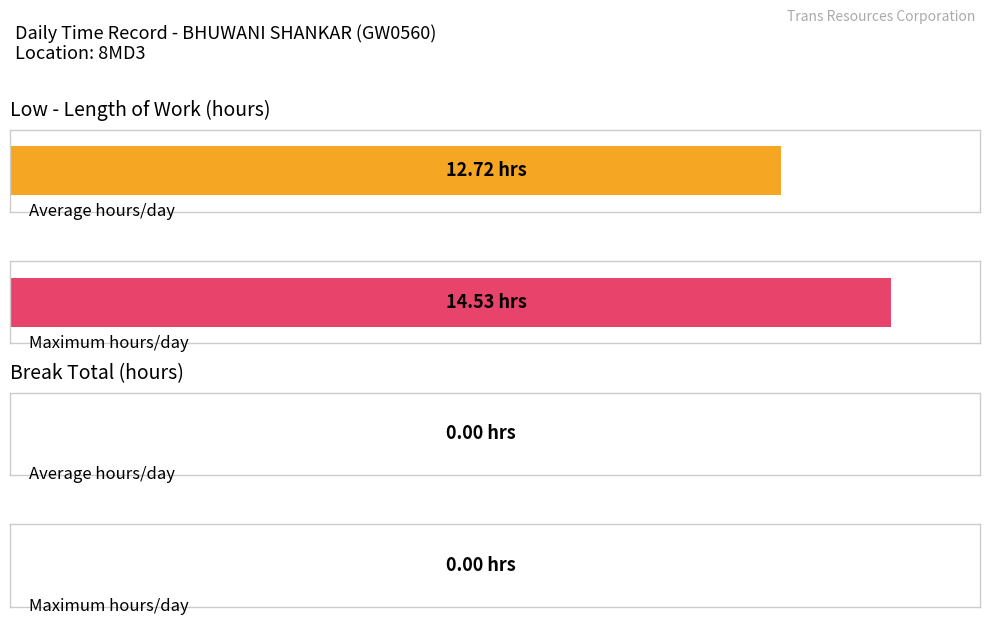

The Low (hours) series shows 14.2 at 19-Wed. True or false?

False